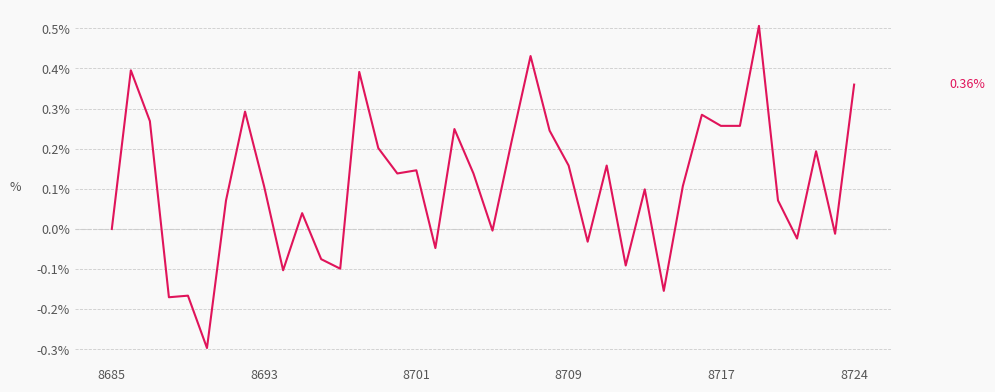

What is the difference between the maximum and minimum values?

0.8